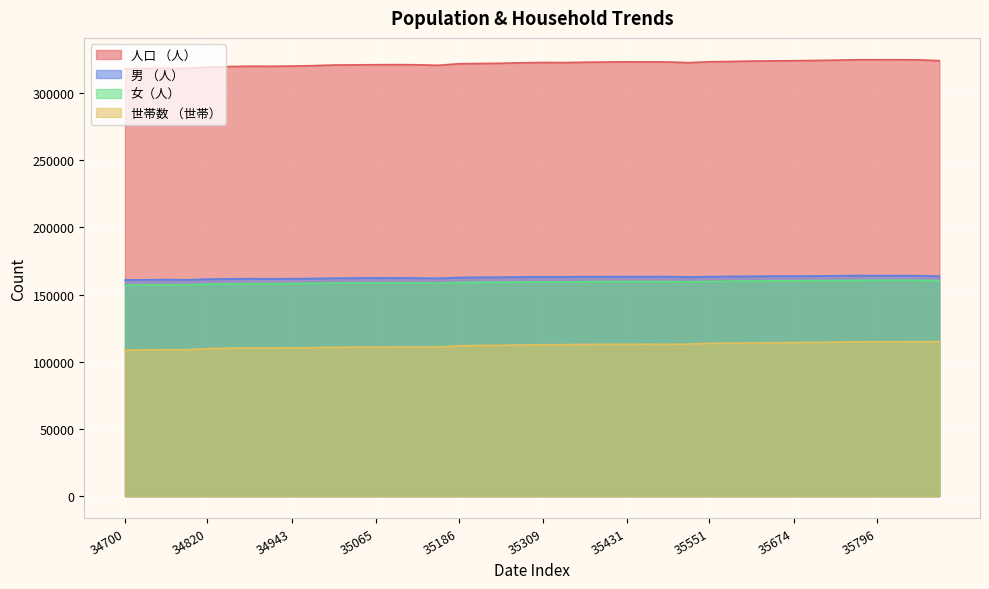

Which series has the largest total across all categories?

人口 （人）